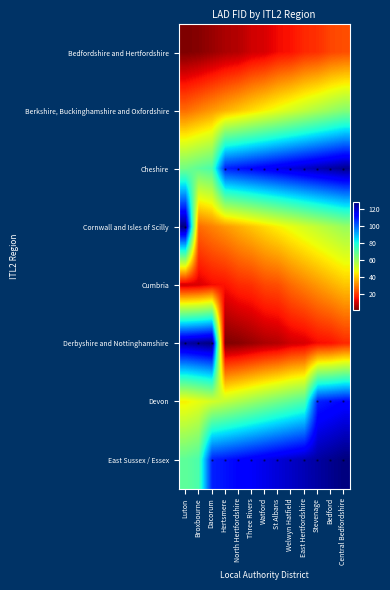

How many data points does each series have?

13